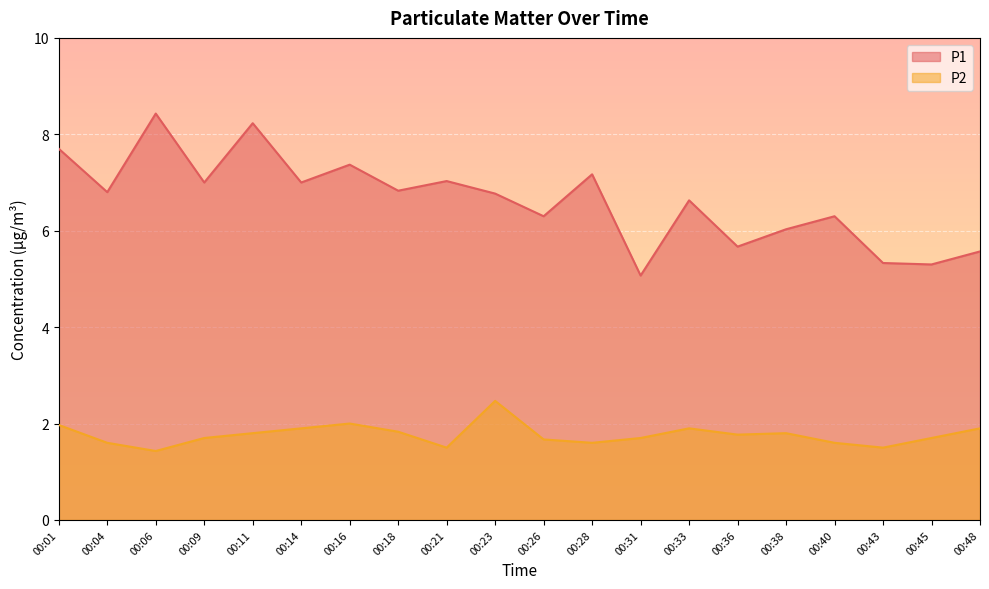

Where is the first local minimum for P1?

00:04